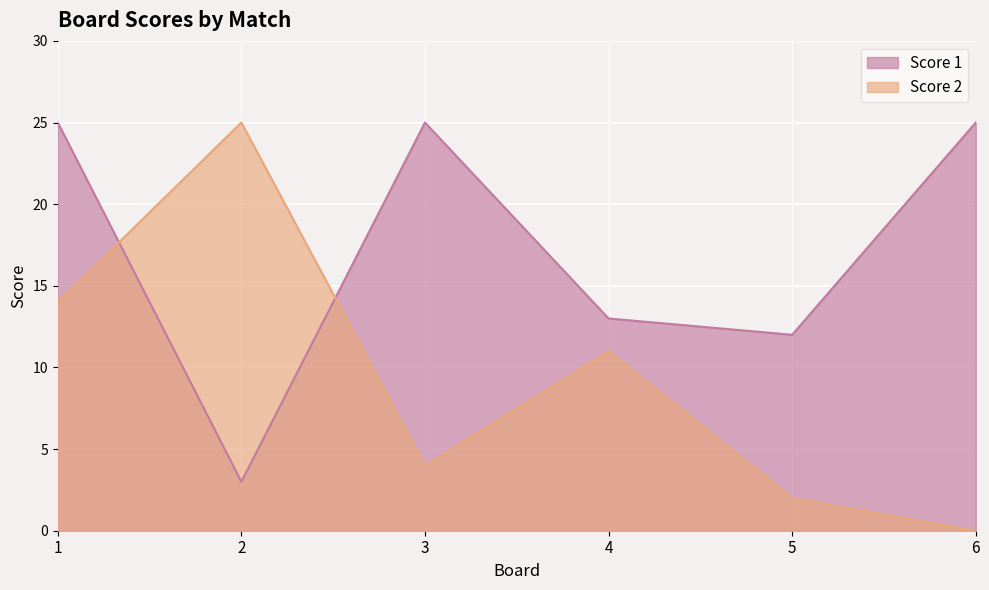

Between which two adjacent categories do Score 2 and Score 1 first intersect?

1 and 2